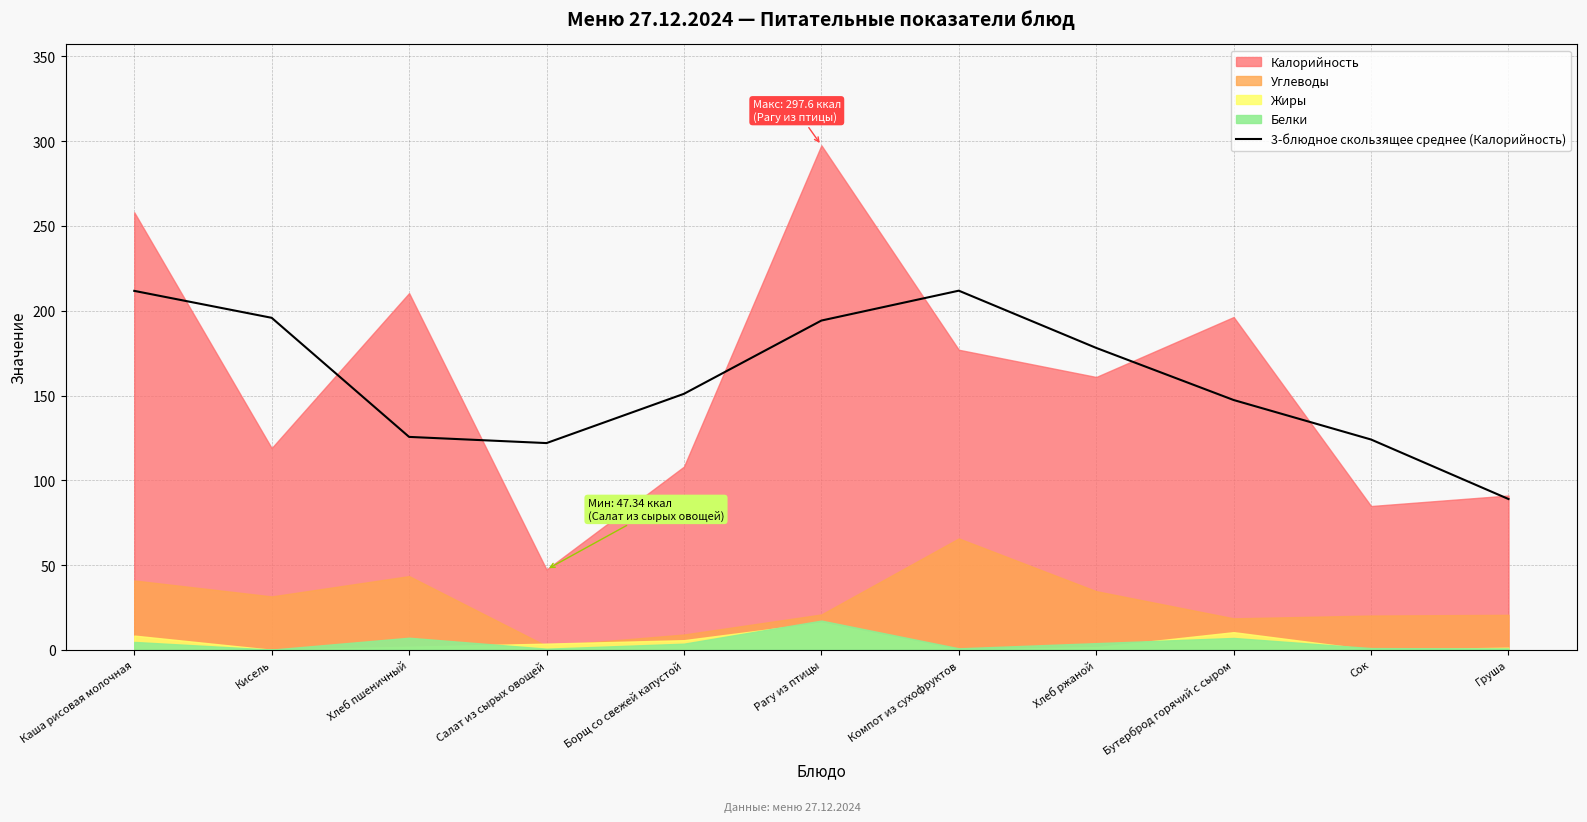

How many data points does each series have?

11